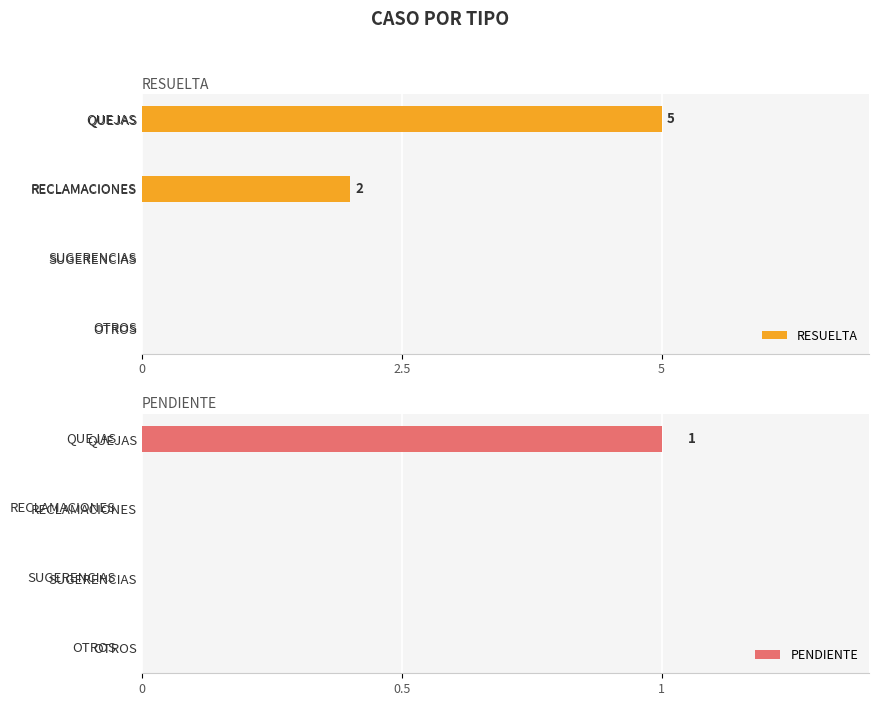

At which label is RESUELTA closest to 2?

RECLAMACIONES